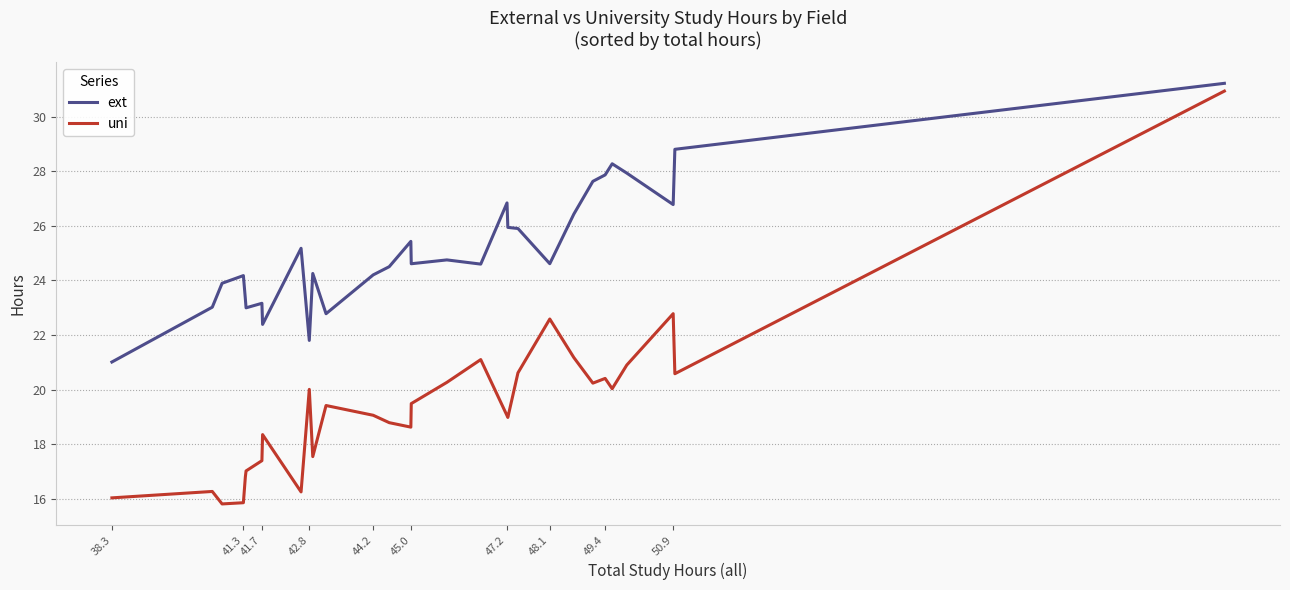

How many values in the ext series exceed 24?

21